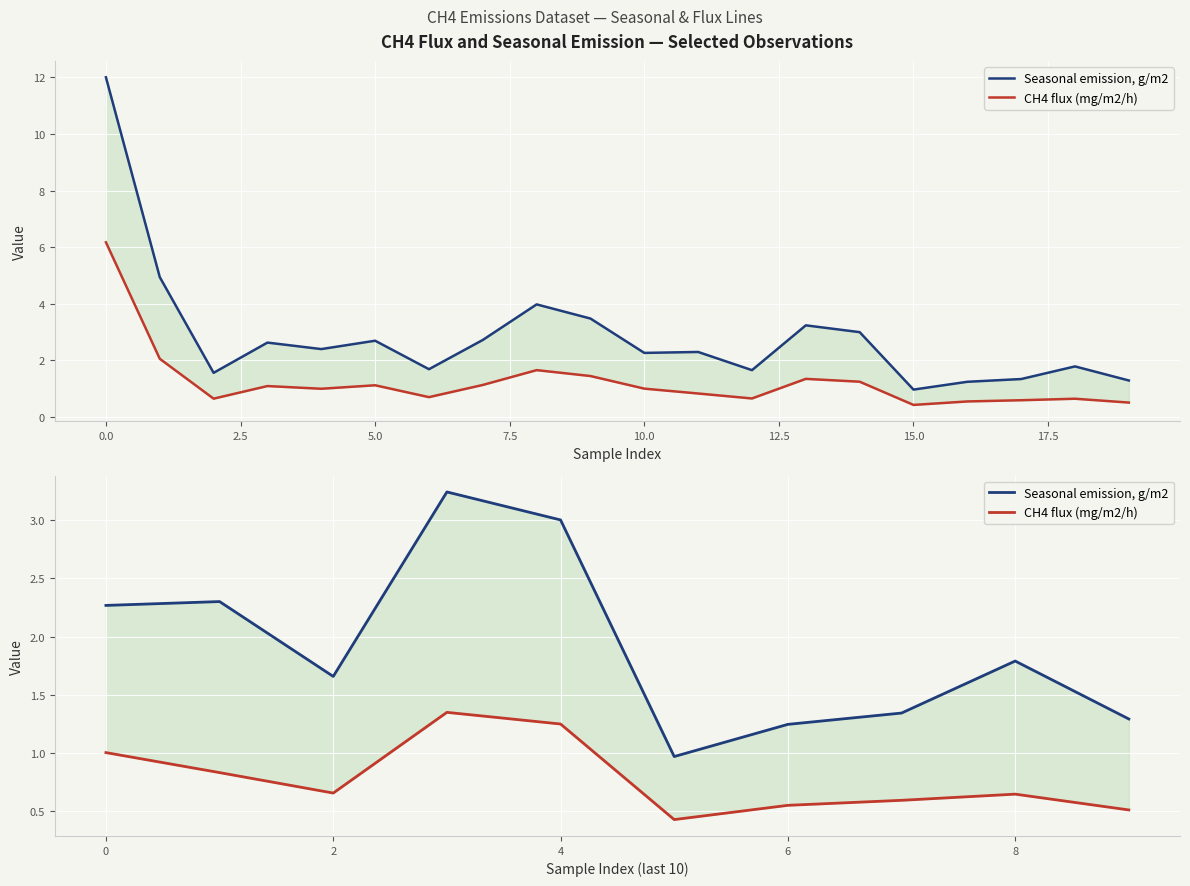

At 5.0, list the series in order from smallest to largest.

CH4 flux (mg/m2/h), Seasonal emission, g/m2